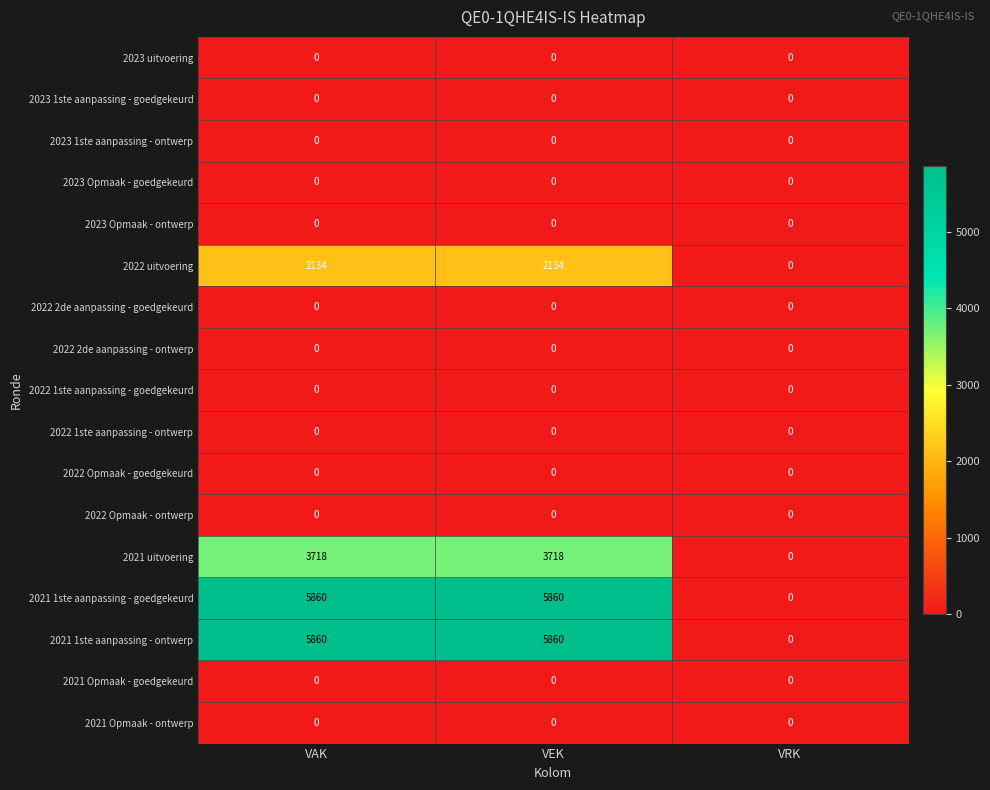

What is the greatest value displayed?

5860